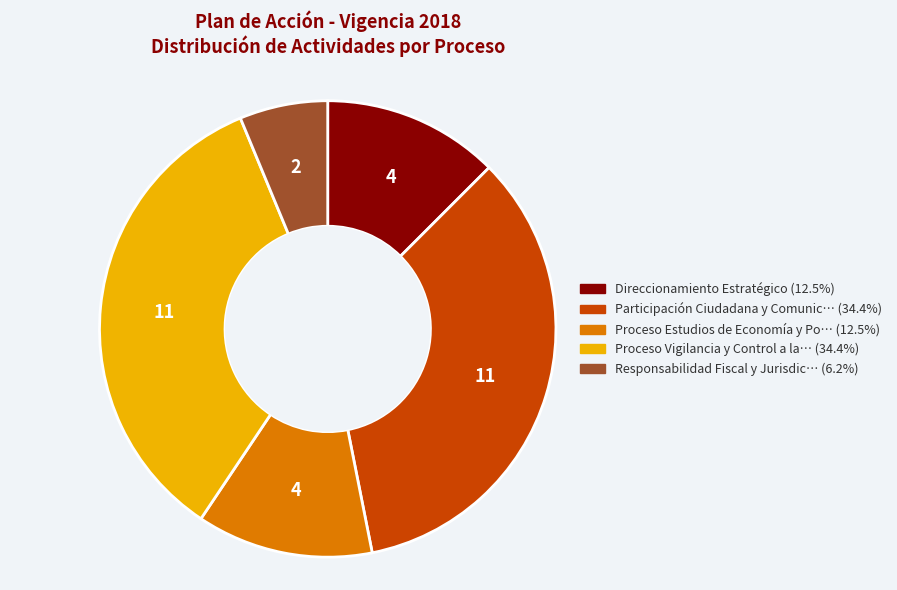

Is there any slice that represents more than half of the pie?

No